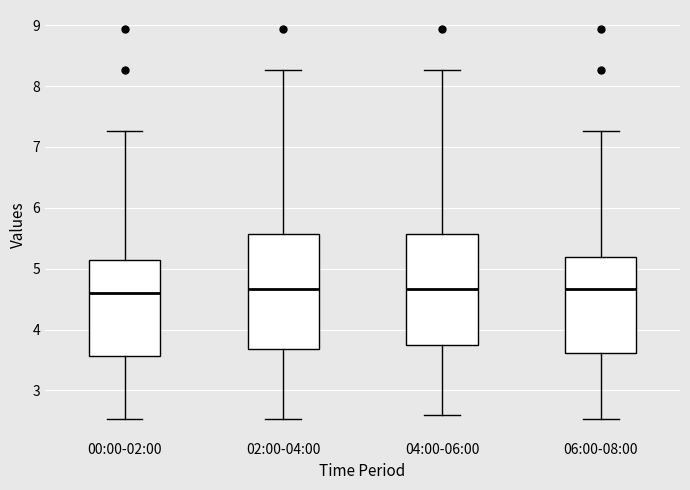

Reading left to right, read every box against the y-axis: the position of its median line, the range the box covers, and the ends of its whiskers. The values are not printed on the chart, so give them approximately, as read against the axis.

00:00-02:00: median 4.6, box 3.6 to 5.2, whiskers 2.5 to 7.3
02:00-04:00: median 4.7, box 3.7 to 5.6, whiskers 2.5 to 8.3
04:00-06:00: median 4.7, box 3.8 to 5.6, whiskers 2.6 to 8.3
06:00-08:00: median 4.7, box 3.6 to 5.2, whiskers 2.5 to 7.3